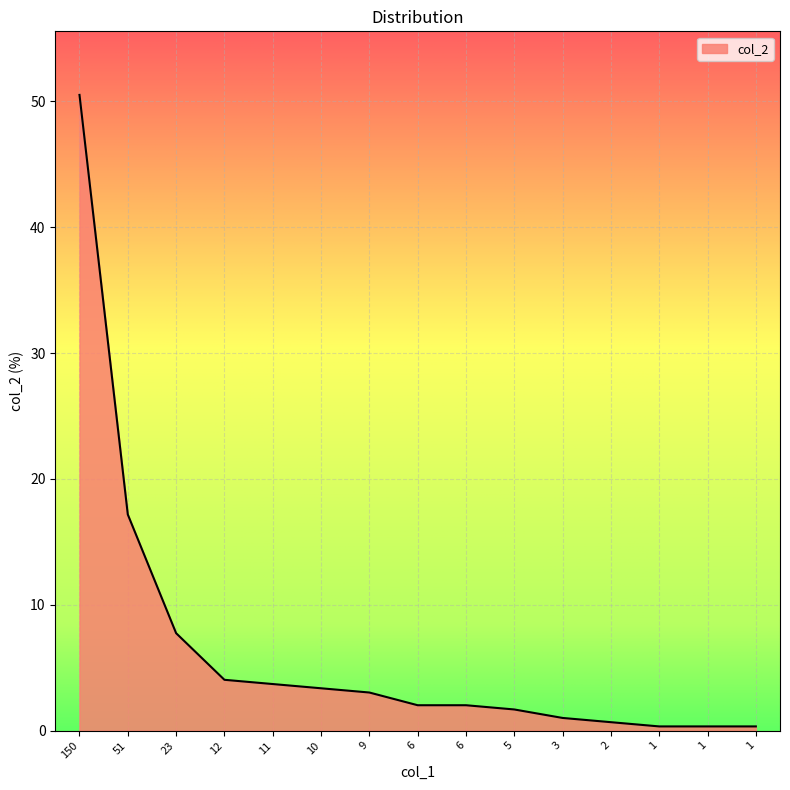

Does the chart have visible grid lines?

Yes